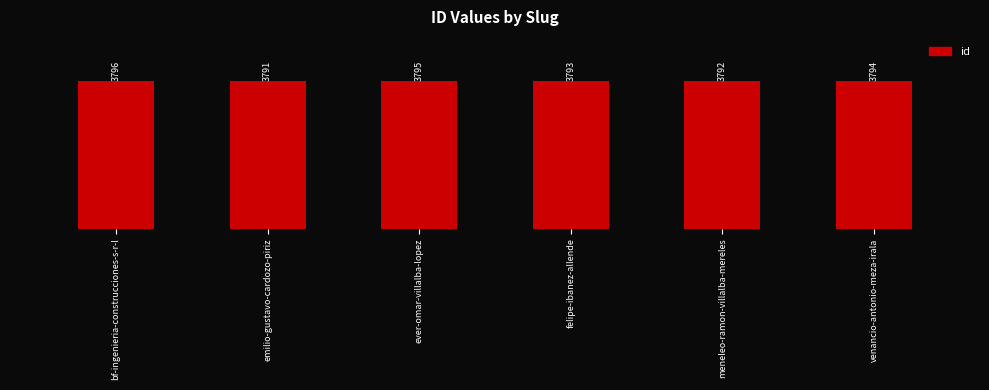

How many bars are there in total?

6